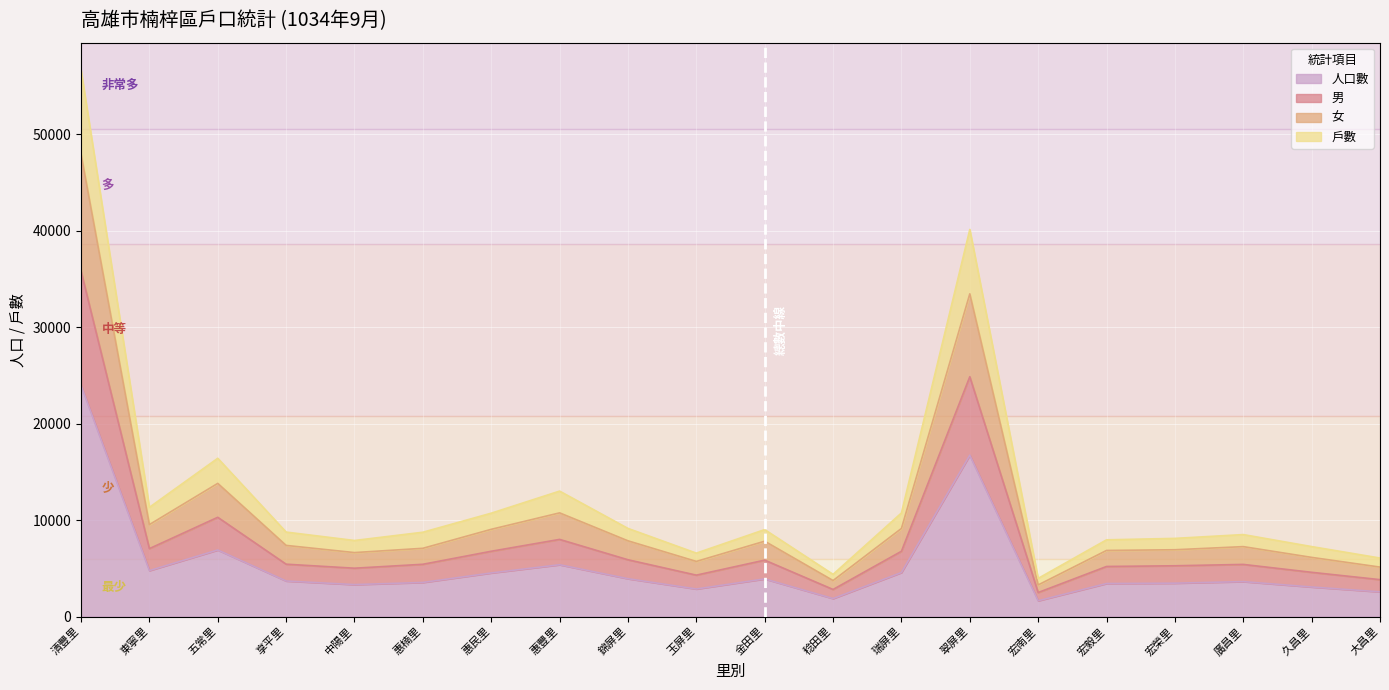

True or false: 戶數 and 男 intersect in this chart.

False